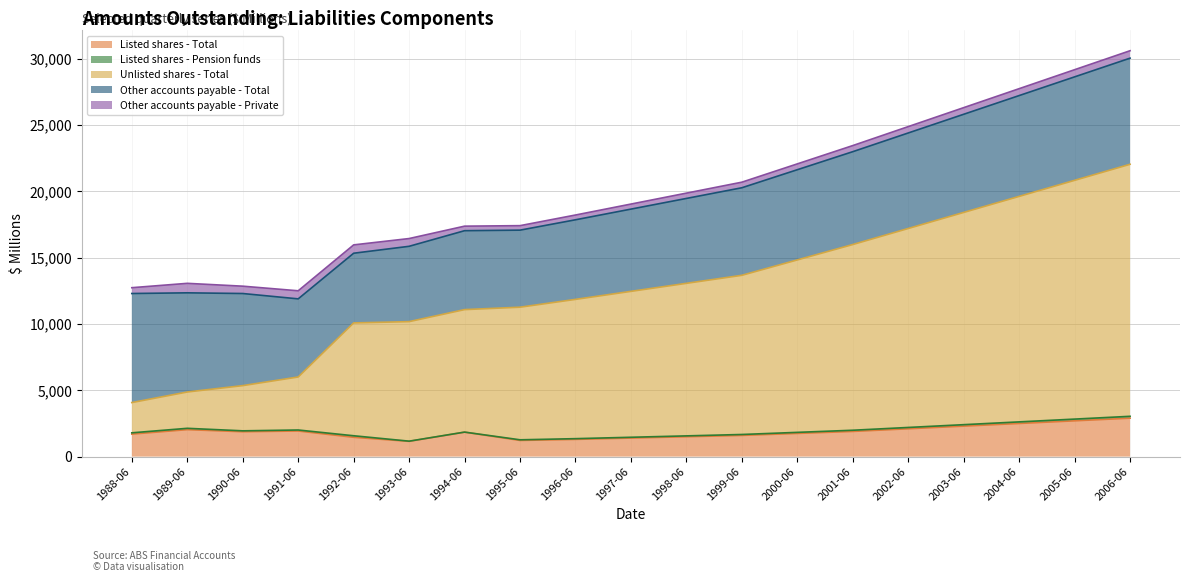

The value of Other accounts payable - Private at 2002-06 is 480. True or false?

True